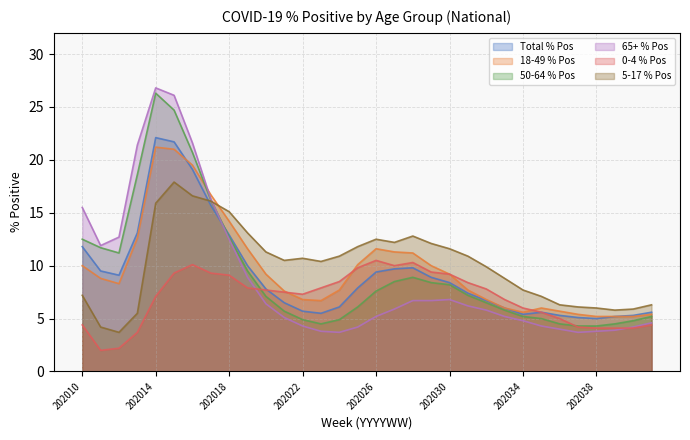

How many values in the 65+ % Pos series exceed 5?

20